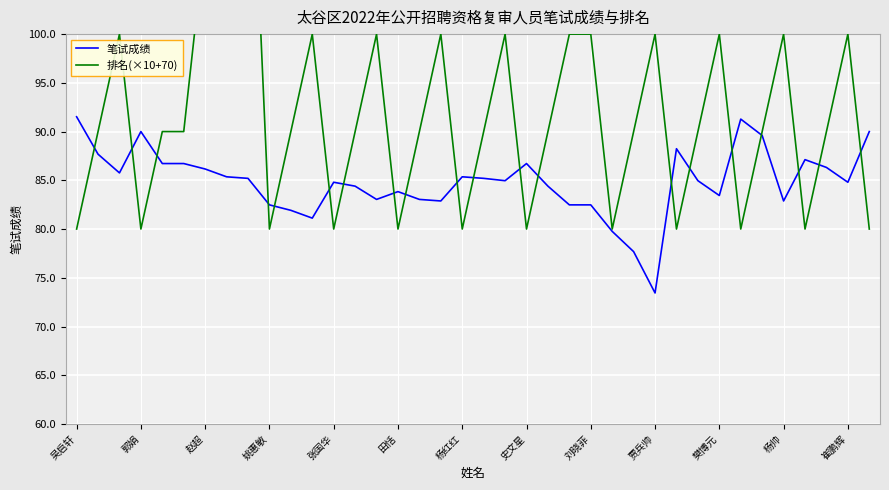

True or false: 笔试成绩 and 排名(×10+70) cross at least once.

True